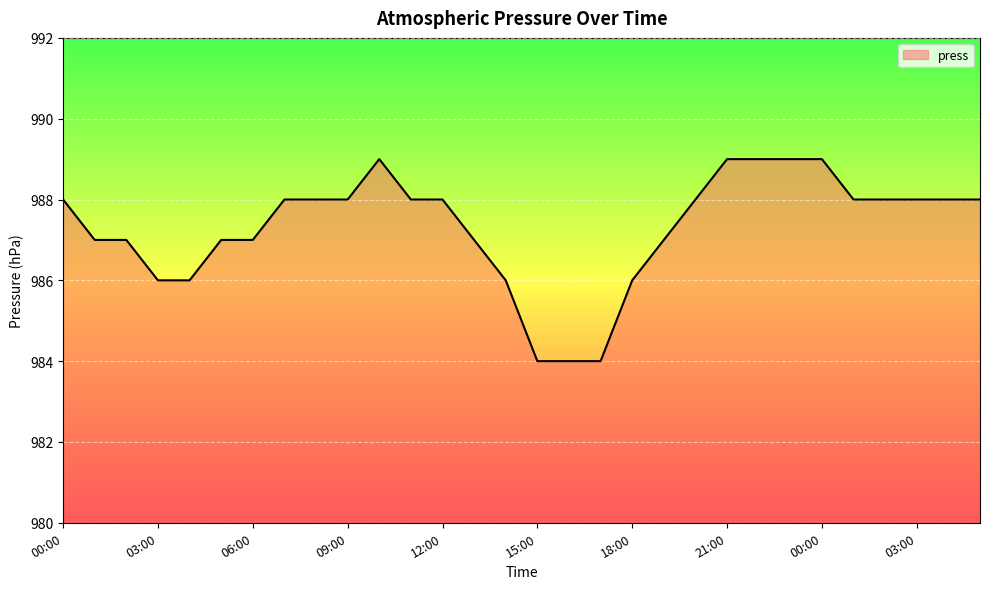

How many lines are shown in the chart?

1